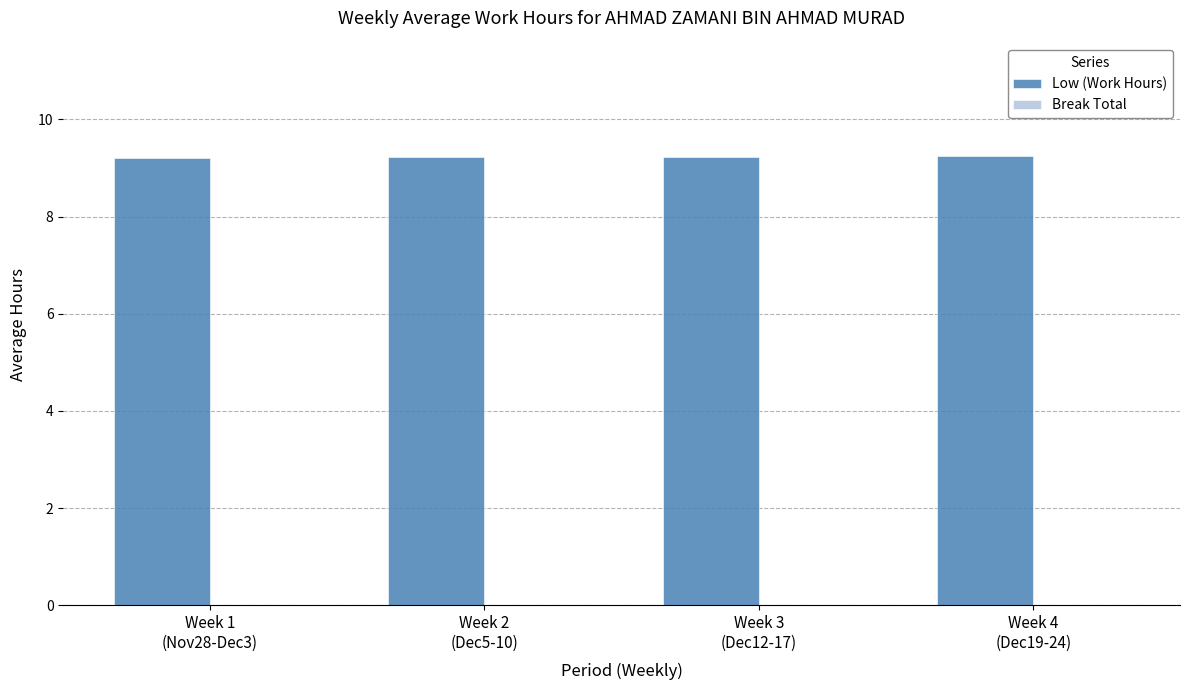

Are the bars grouped side by side (vs. stacked)?

No